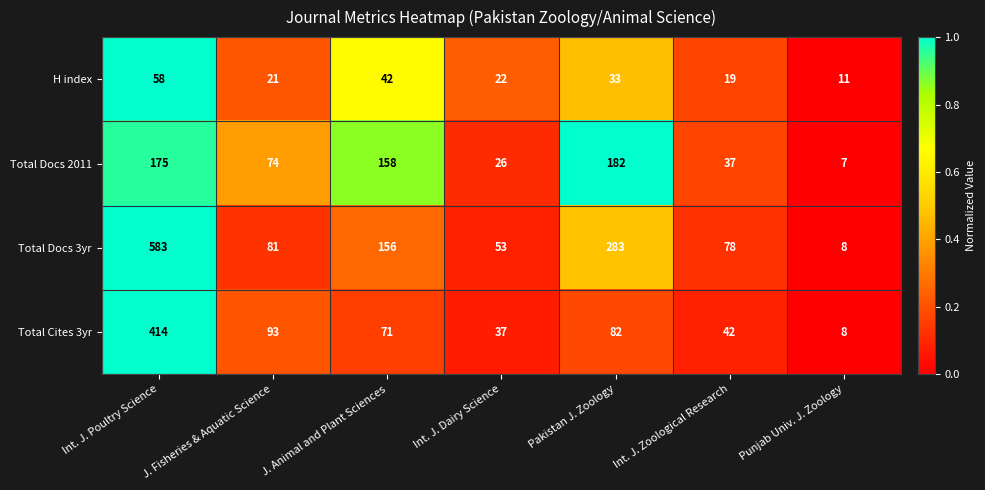

Read the H index value at Int. J. Zoological Research, to the nearest 5.

20